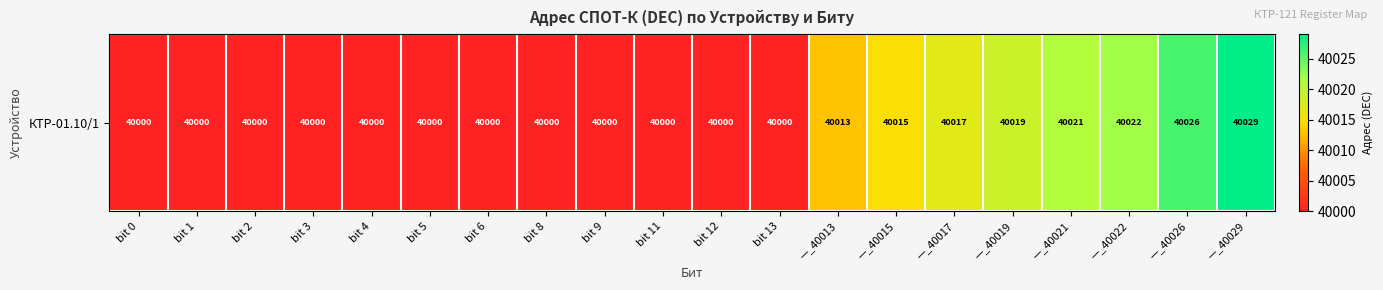

Reading left to right, transcribe all the data shown in this chart.

bit 0=40000	bit 1=40000	bit 2=40000	bit 3=40000	bit 4=40000	bit 5=40000	bit 6=40000	bit 8=40000	bit 9=40000	bit 11=40000	bit 12=40000	bit 13=40000	—_40013=40013	—_40015=40015	—_40017=40017	—_40019=40019	—_40021=40021	—_40022=40022	—_40026=40026	—_40029=40029